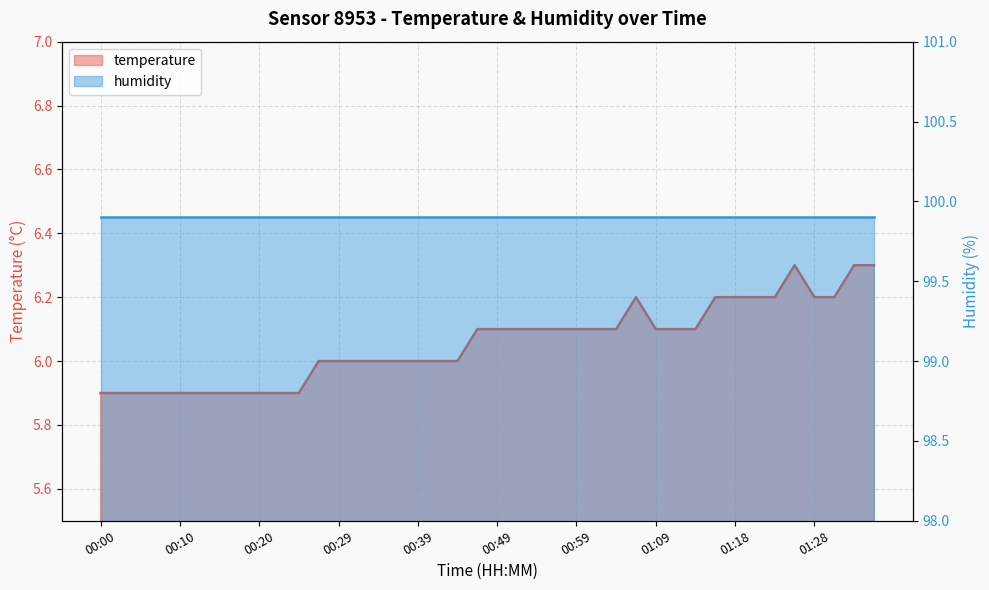

True or false: there are more than 0 points higher than both neighbors.

True